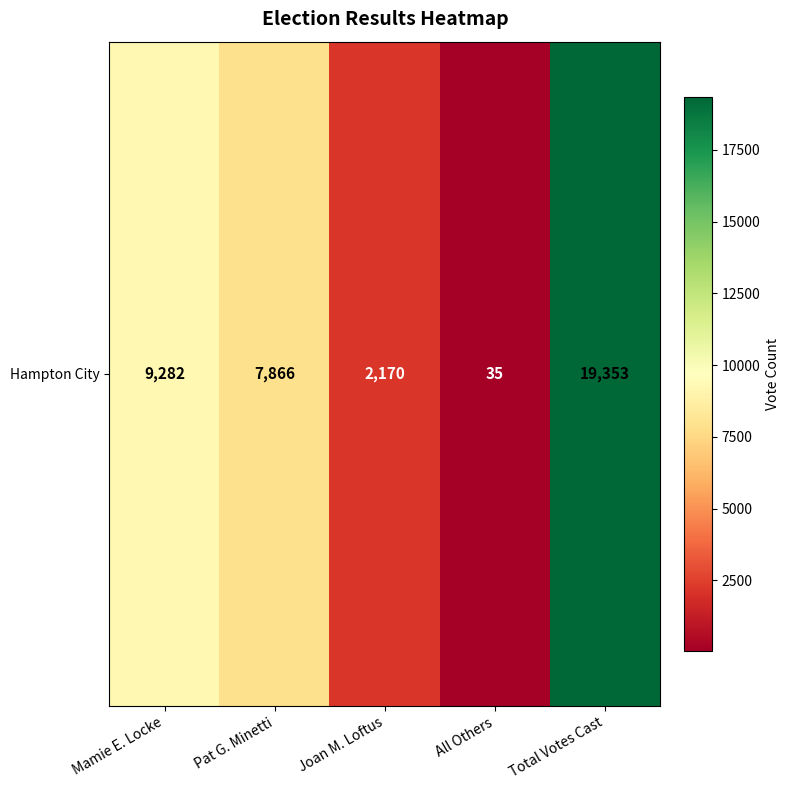

The value at All Others is 35. True or false?

True